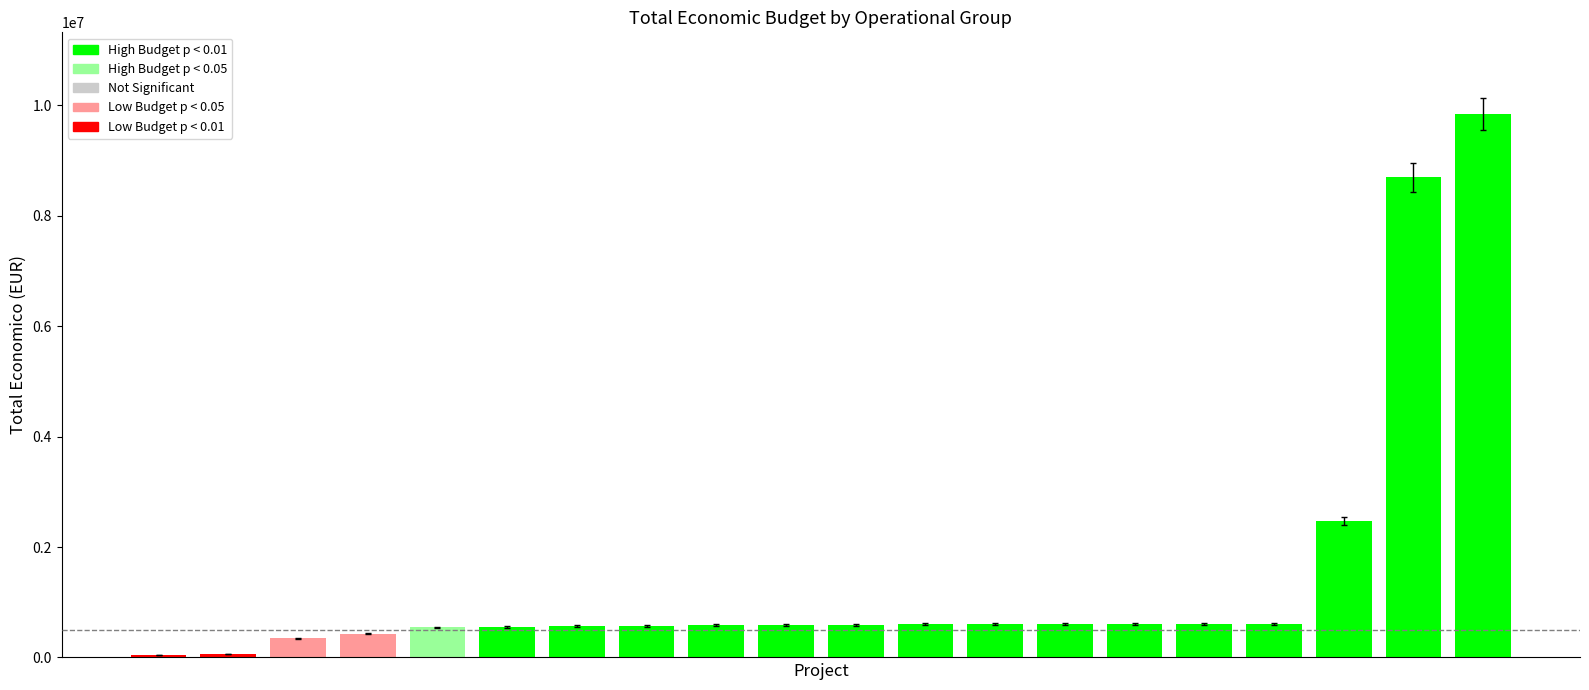

Which has a higher value, VOLTAGRO or FRUITCARE?

FRUITCARE